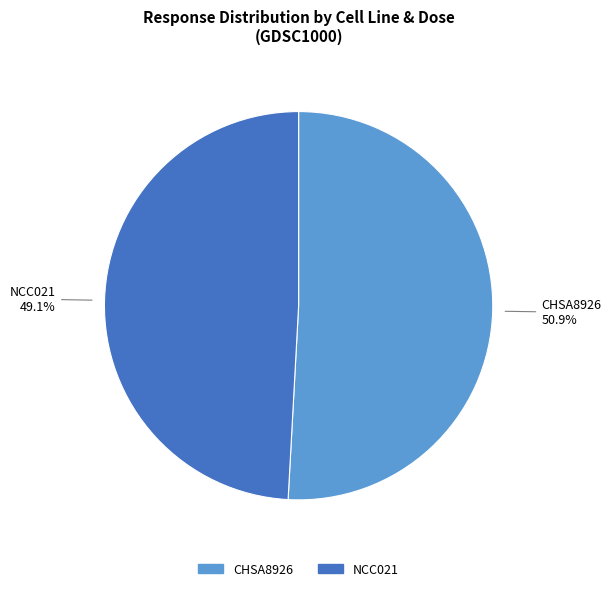

Is there any slice that represents more than half of the pie?

Yes